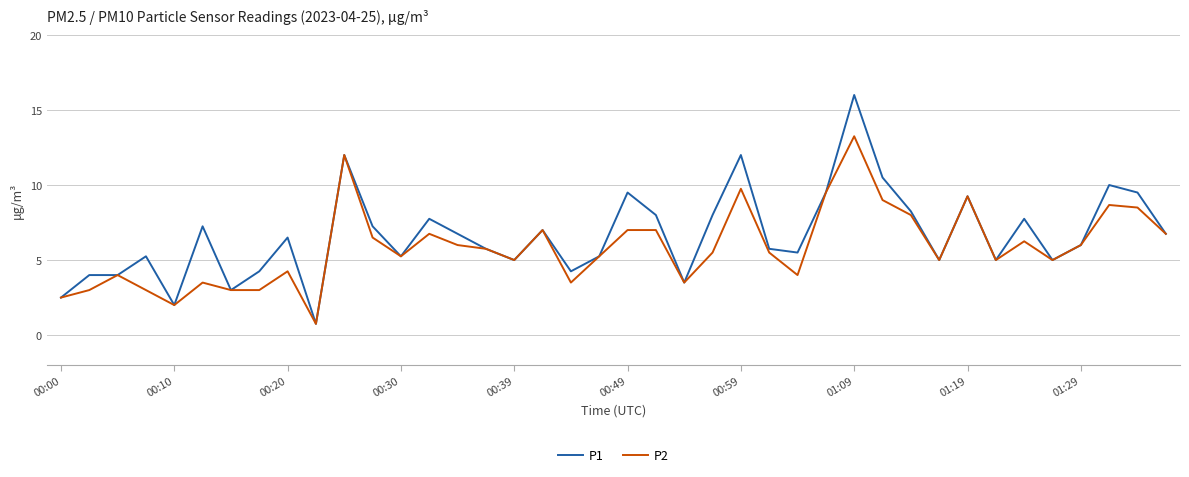

Which series has the largest total across all categories?

P1